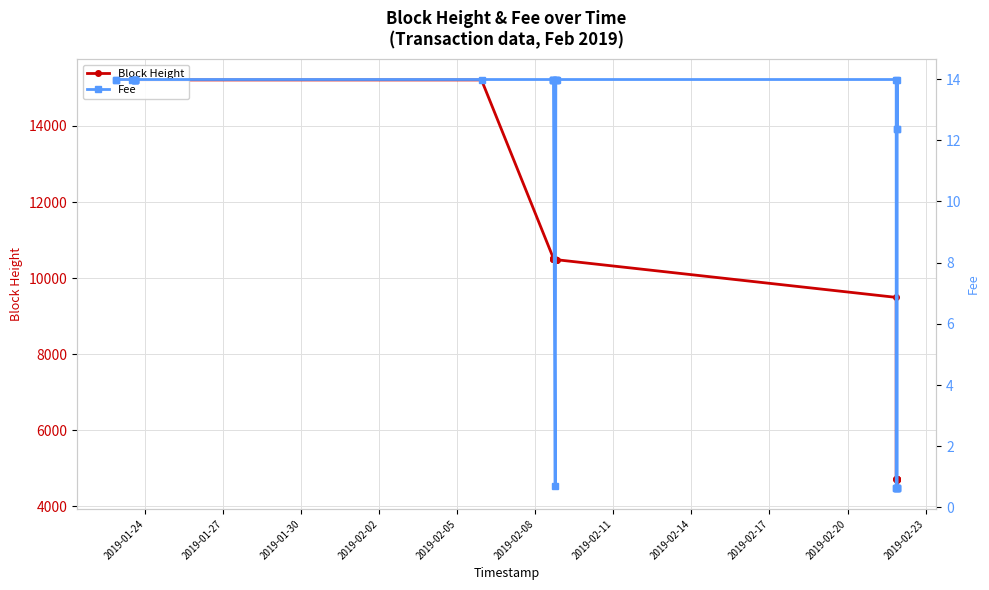

At which label does Fee reach its peak?

2019-01-24